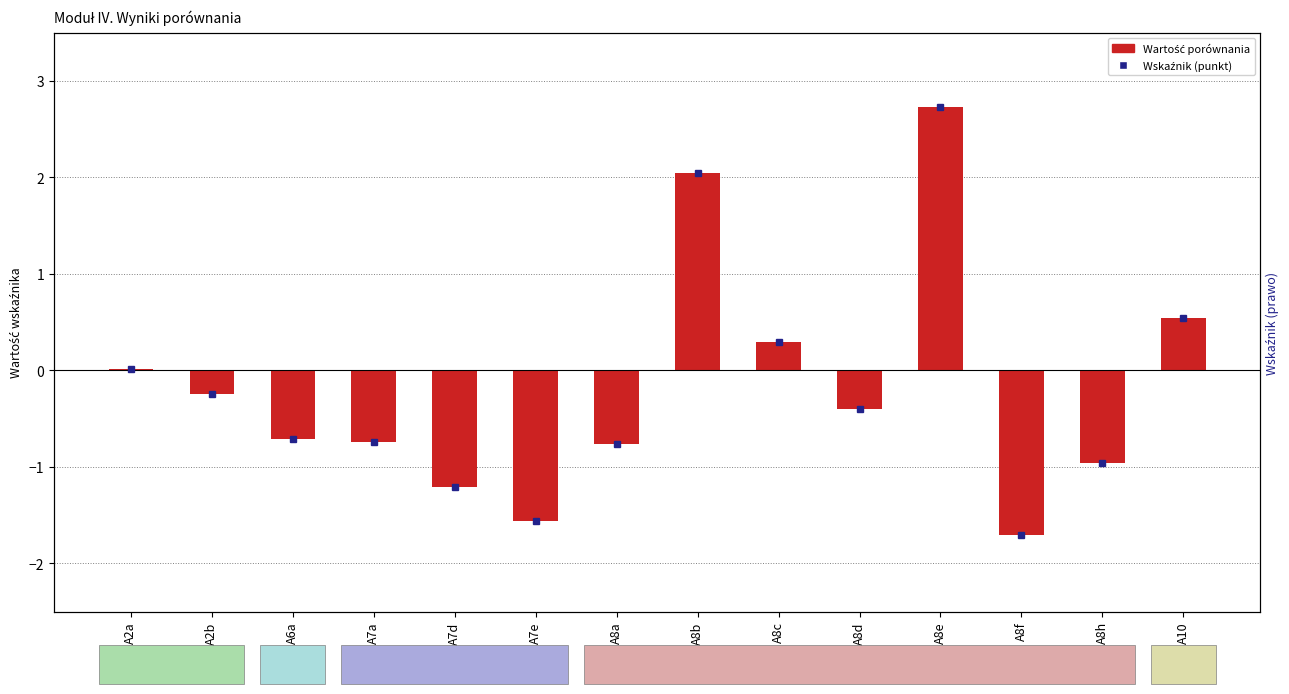

List the labels in order of value, largest first.

A8e, A8b, A10, A8c, A2a, A2b, A8d, A6a, A7a, A8a, A8h, A7d, A7e, A8f